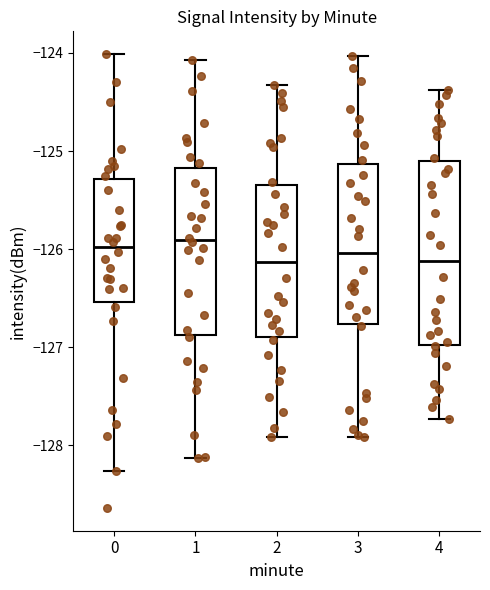

Reading left to right, read every box against the y-axis: the position of its median line, the range the box covers, and the ends of its whiskers. The values are not printed on the chart, so give them approximately, as read against the axis.

0: median -126.0, box -126.5 to -125.3, whiskers -128.3 to -124.0
1: median -125.9, box -126.9 to -125.2, whiskers -128.1 to -124.1
2: median -126.1, box -126.9 to -125.3, whiskers -127.9 to -124.3
3: median -126.0, box -126.8 to -125.1, whiskers -127.9 to -124.0
4: median -126.1, box -127.0 to -125.1, whiskers -127.7 to -124.4